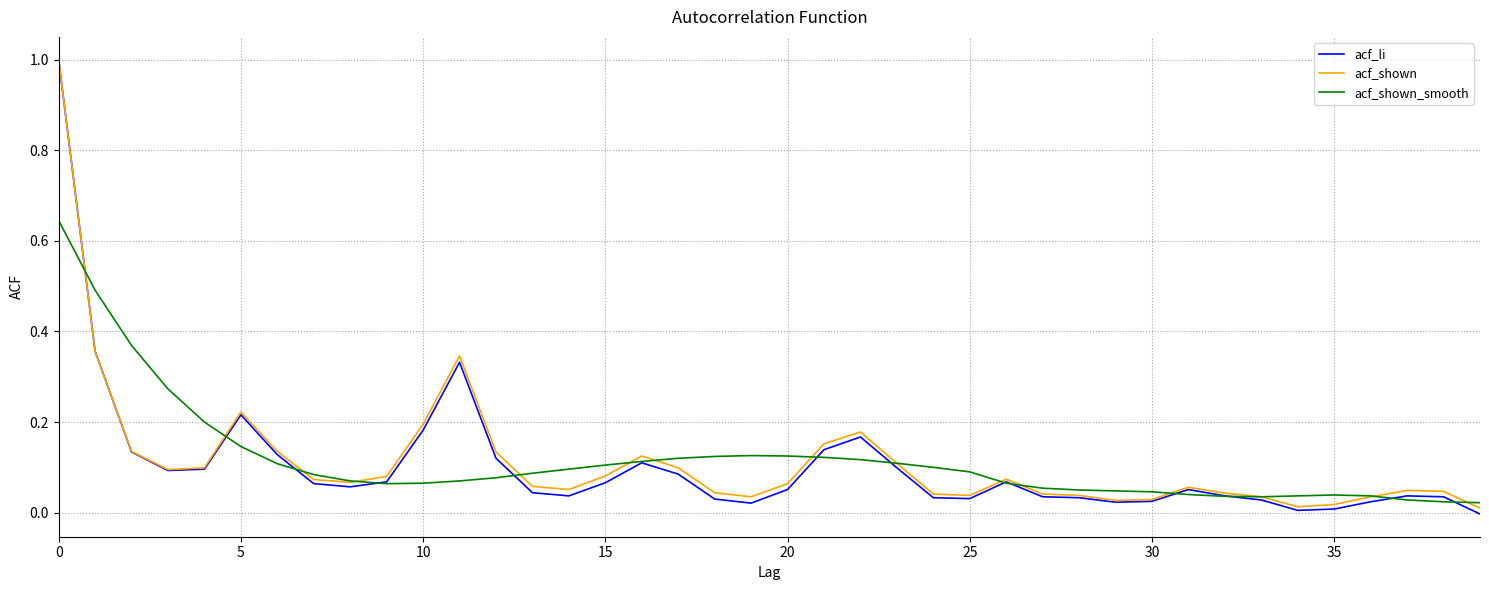

Which series has the largest range (max minus min)?

acf_li